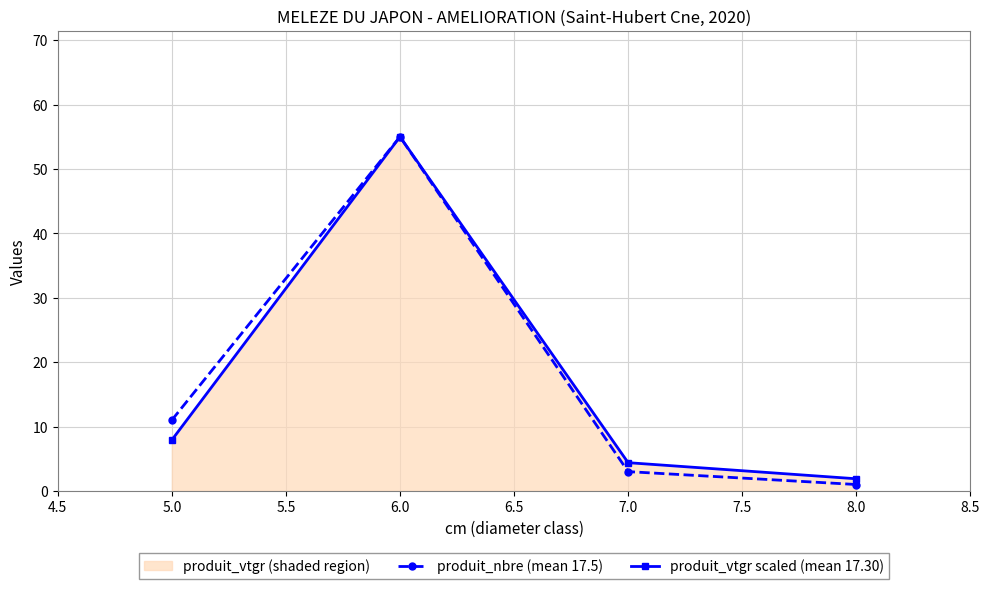

Which series has the largest range (max minus min)?

produit_nbre (mean 17.5)